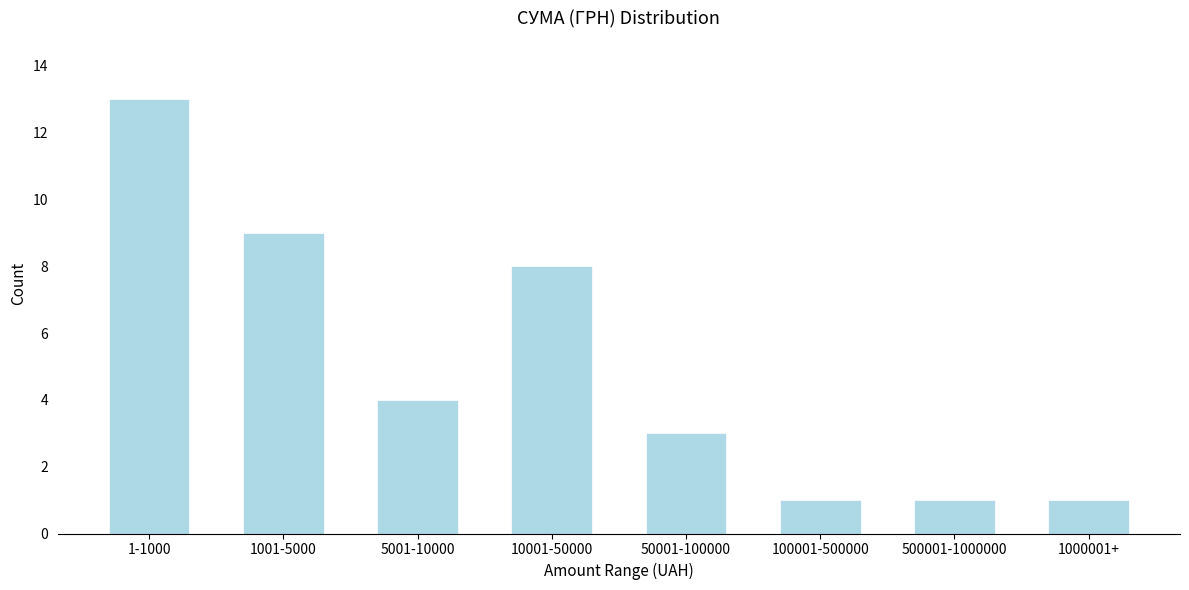

Reading right to left, list all the values displayed in this chart.

1000001+=1	500001-1000000=1	100001-500000=1	50001-100000=3	10001-50000=8	5001-10000=4	1001-5000=9	1-1000=13